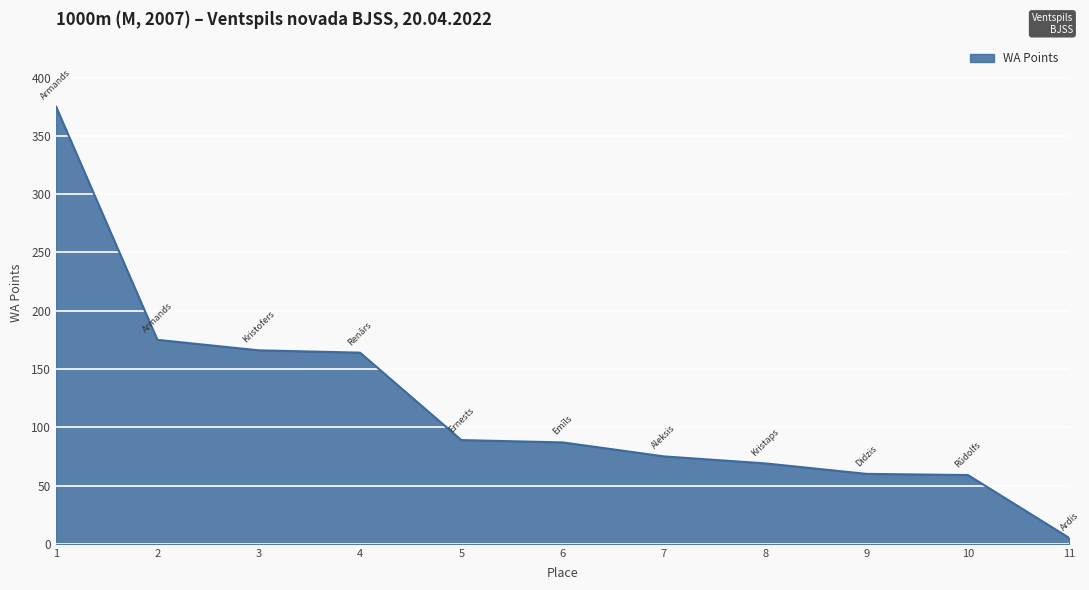

What is the ratio of the value at 1 to the value at 4?

2.3